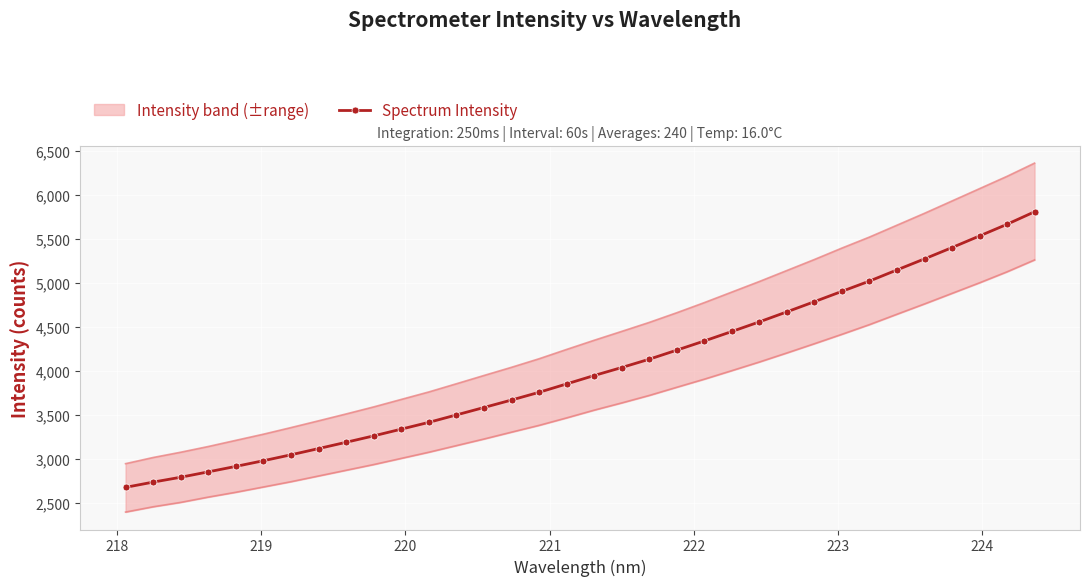

What is the maximum value for Spectrum Intensity?

5811.9